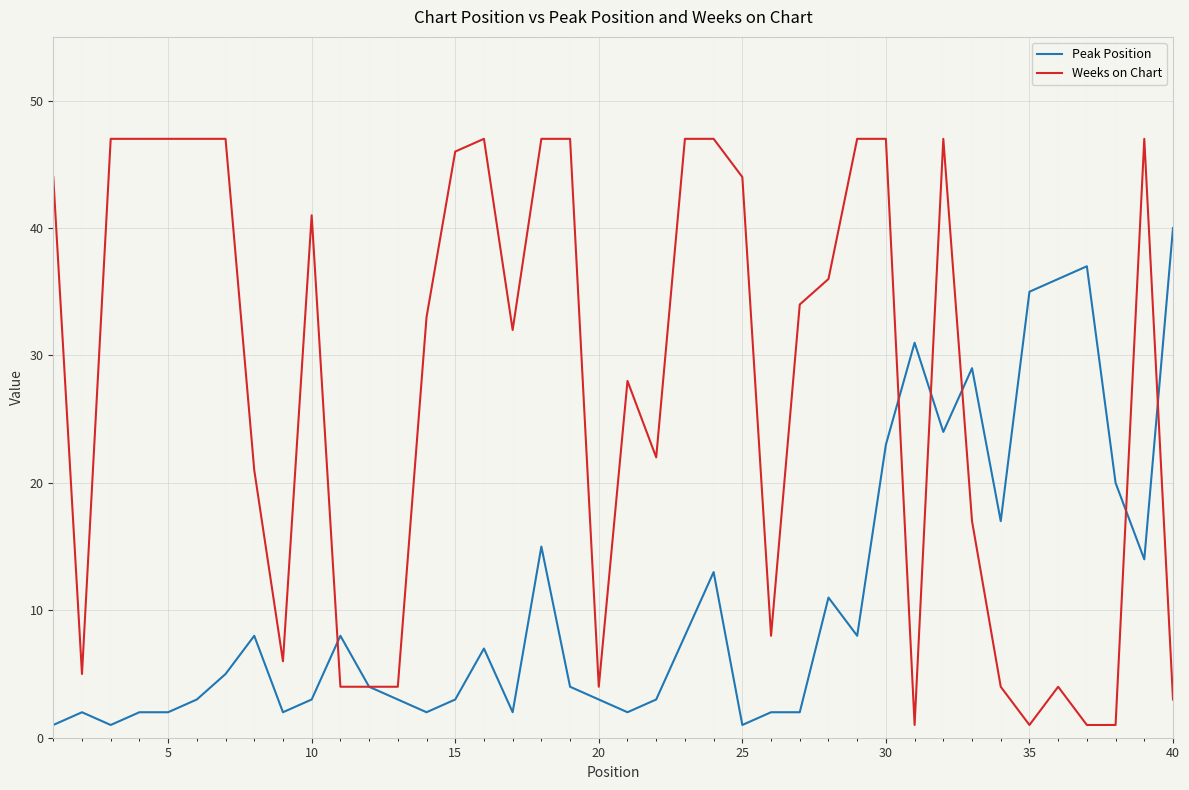

What are all the series names shown in the legend?

Peak Position, Weeks on Chart